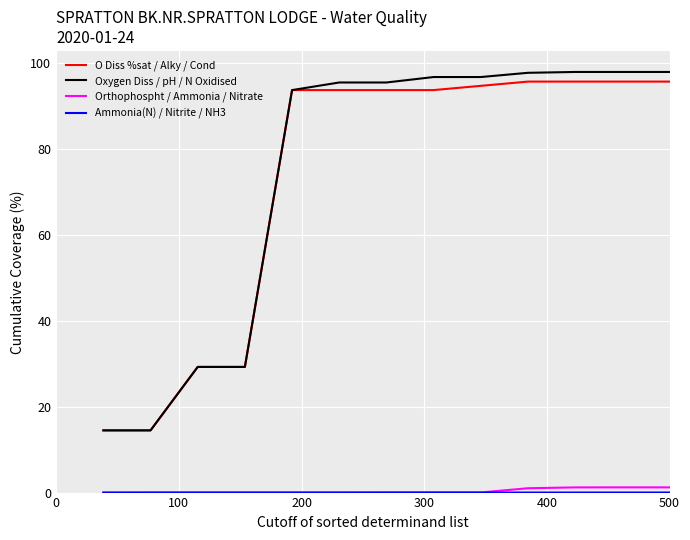

What is the minimum value for Oxygen Diss / pH / N Oxidised?

14.5